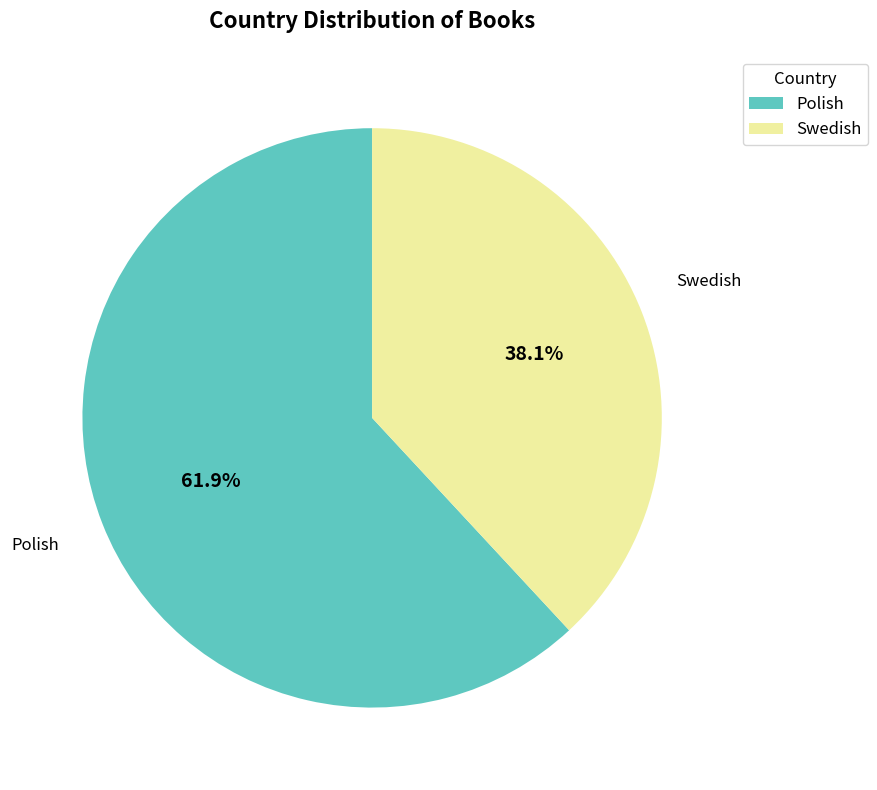

To the nearest percent, what is the average slice percentage?

50%